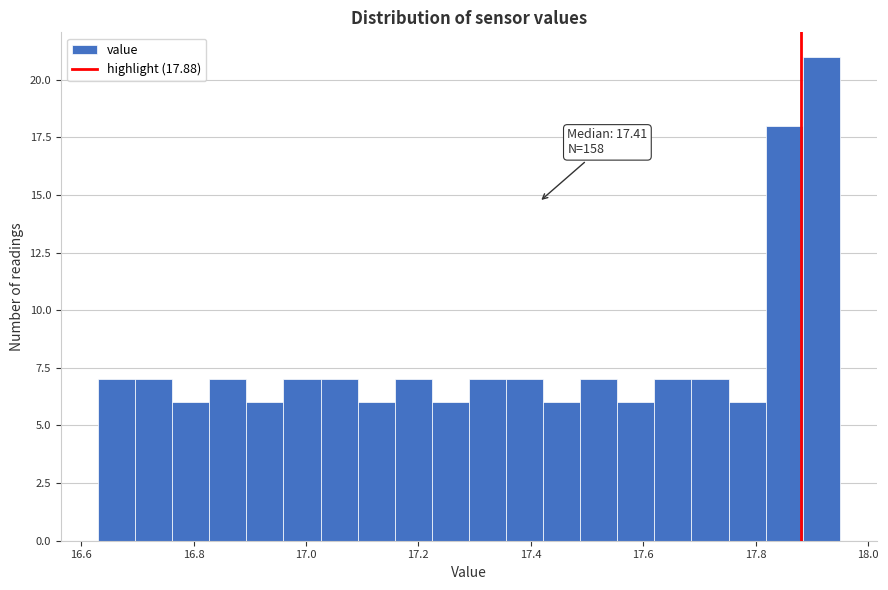

Read against the x-axis, roughly where is the centre of the tallest bar?

17.92